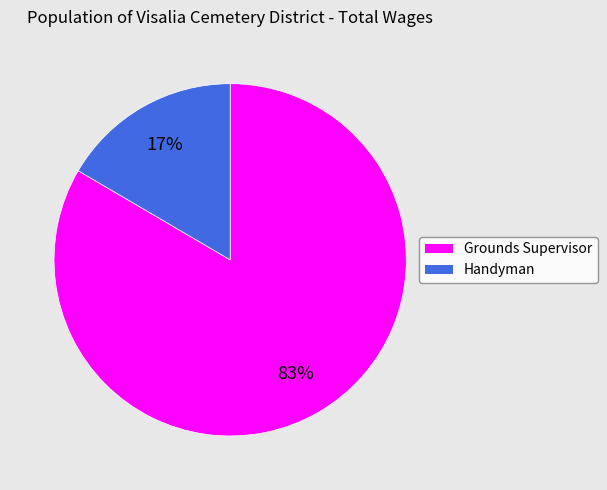

How many segments does this pie chart have?

2